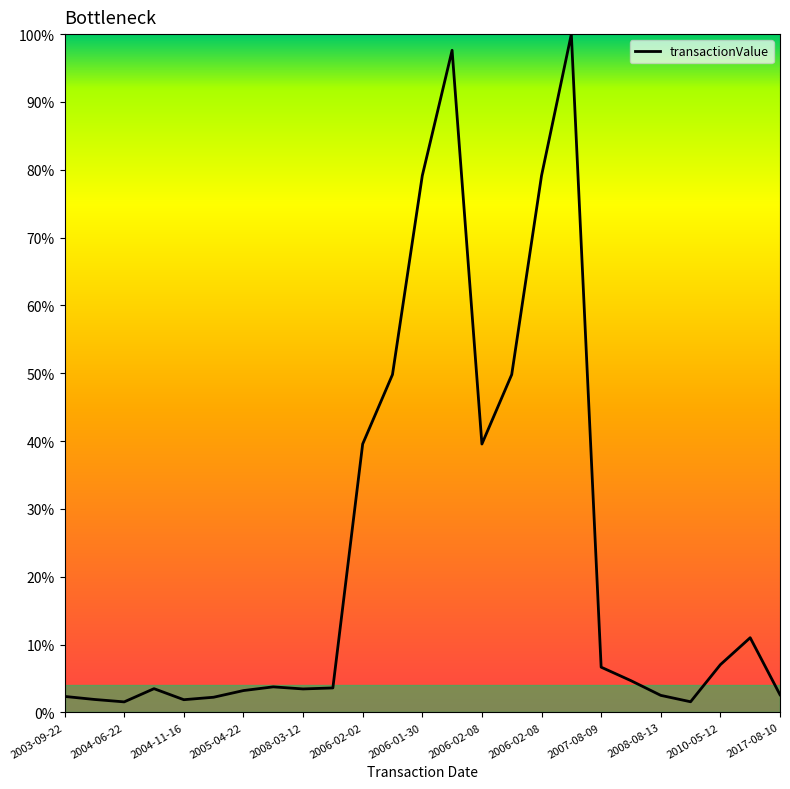

Does the chart display data point markers on the line(s)?

No